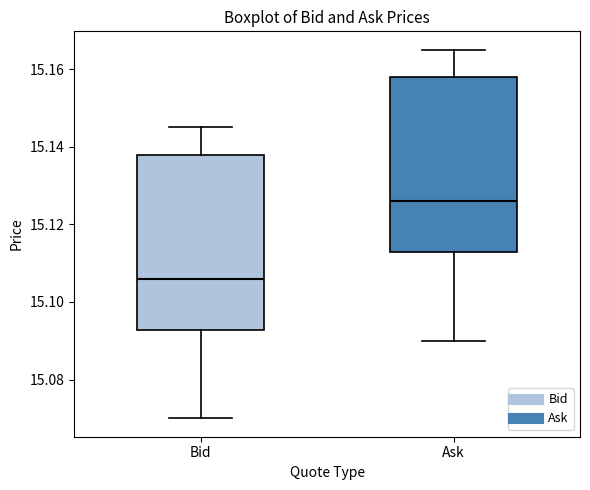

Reading left to right, transcribe this box plot: for each box, give where its median line is, the range the box spans, and where its two whiskers end, as read against the y-axis. The values are not printed on the chart, so give them approximately, as read against the axis.

Bid: median 15.106, box 15.092 to 15.138, whiskers 15.070 to 15.146
Ask: median 15.126, box 15.112 to 15.158, whiskers 15.090 to 15.166